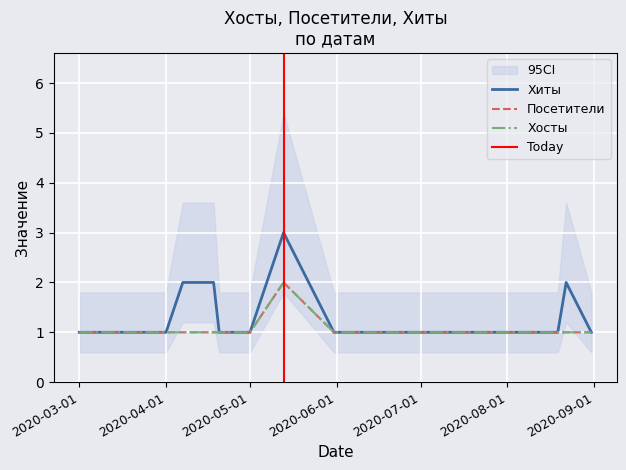

Which series changed the most between Хосты and 10?

Хиты